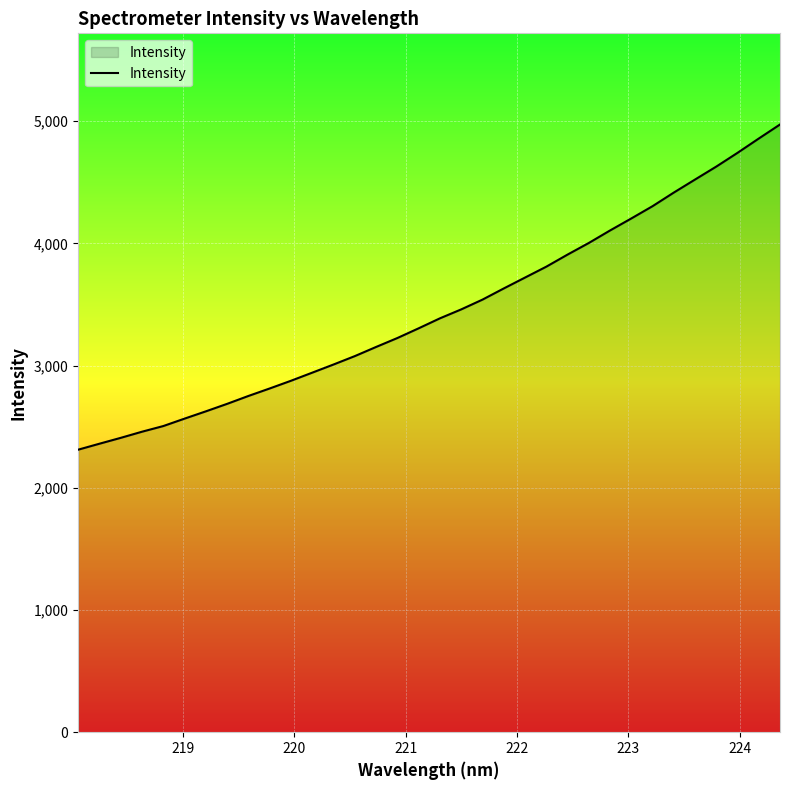

What is the greatest value displayed?

4972.8